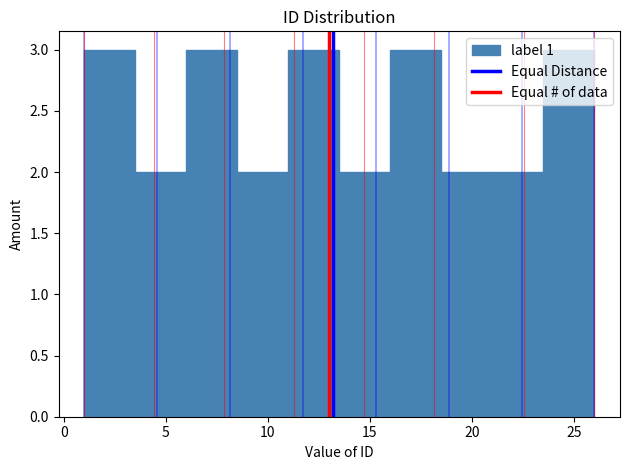

Reading left to right, list every bar in this chart as the range it spans on the x-axis followed by its height. The values are not printed on the chart, so give them approximately, as read against the axis.

1.0 to 3.5: 3
3.5 to 6.0: 2
6.0 to 8.5: 3
8.5 to 11.0: 2
11.0 to 13.5: 3
13.5 to 16.0: 2
16.0 to 18.5: 3
18.5 to 21.0: 2
21.0 to 23.5: 2
23.5 to 26.0: 3